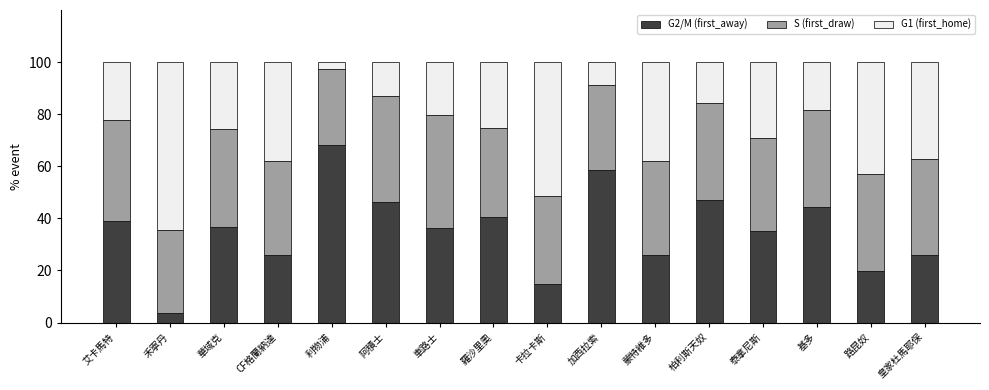

What is the maximum value for G2/M (first_away)?

68.3